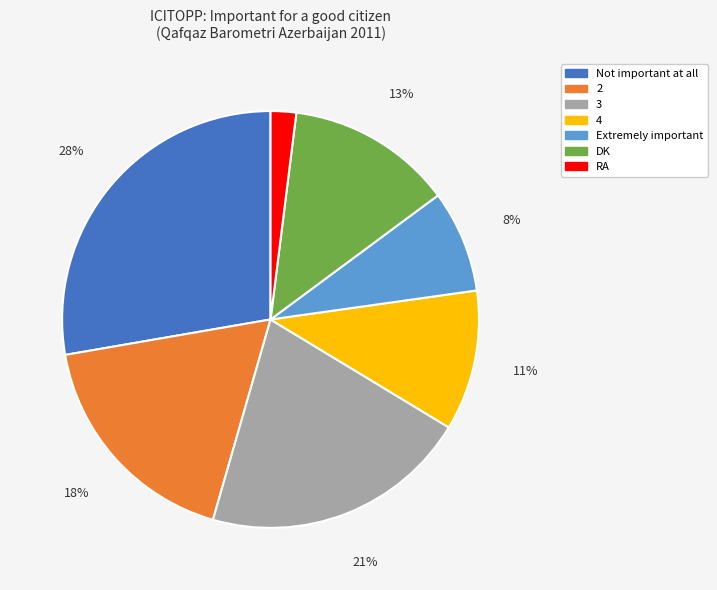

How many slices are in this pie chart?

7